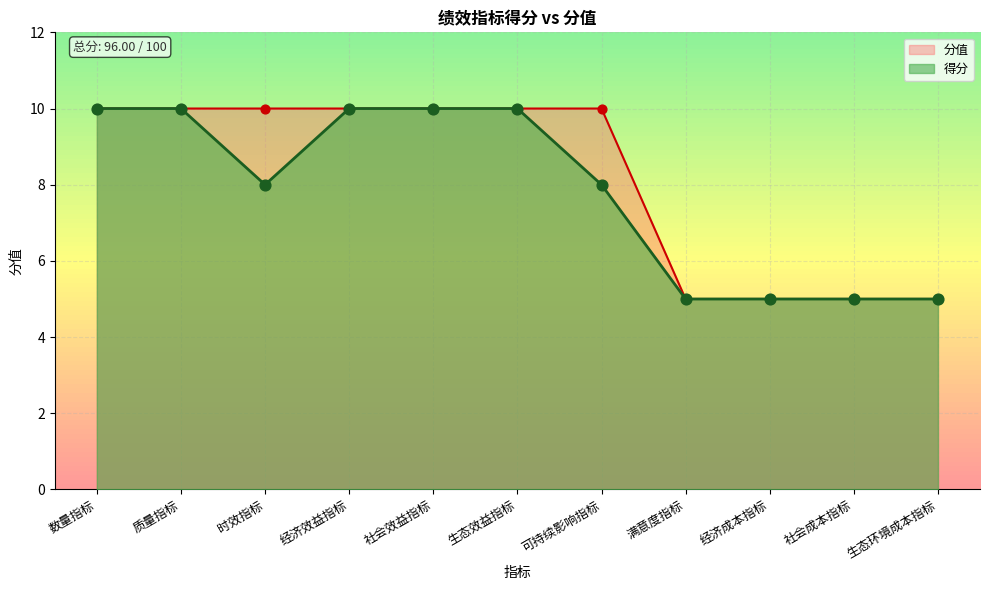

At which category is the sum across all series the highest?

数量指标